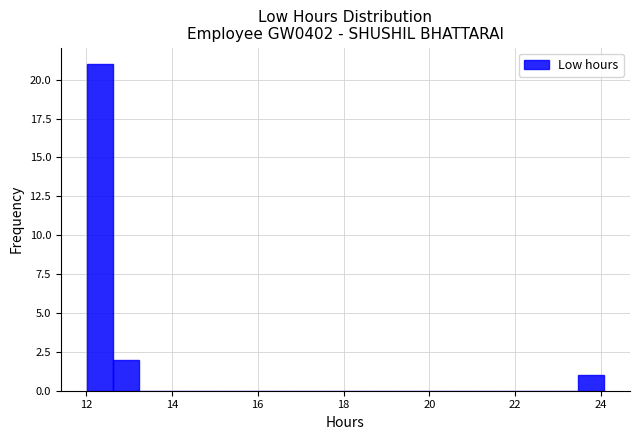

Around what value on the x-axis is the tallest bar? Give the approximate position of its centre, as read against the axis.

12.4